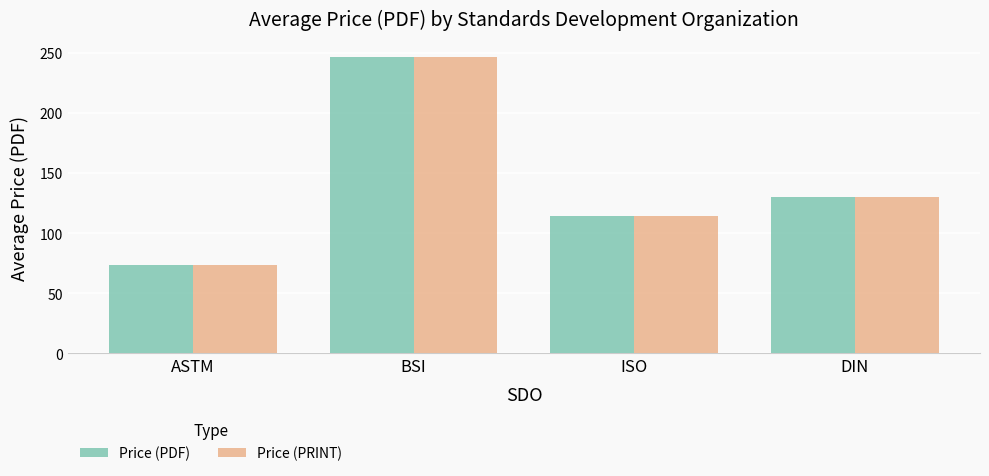

At which category is the sum across all series the highest?

BSI